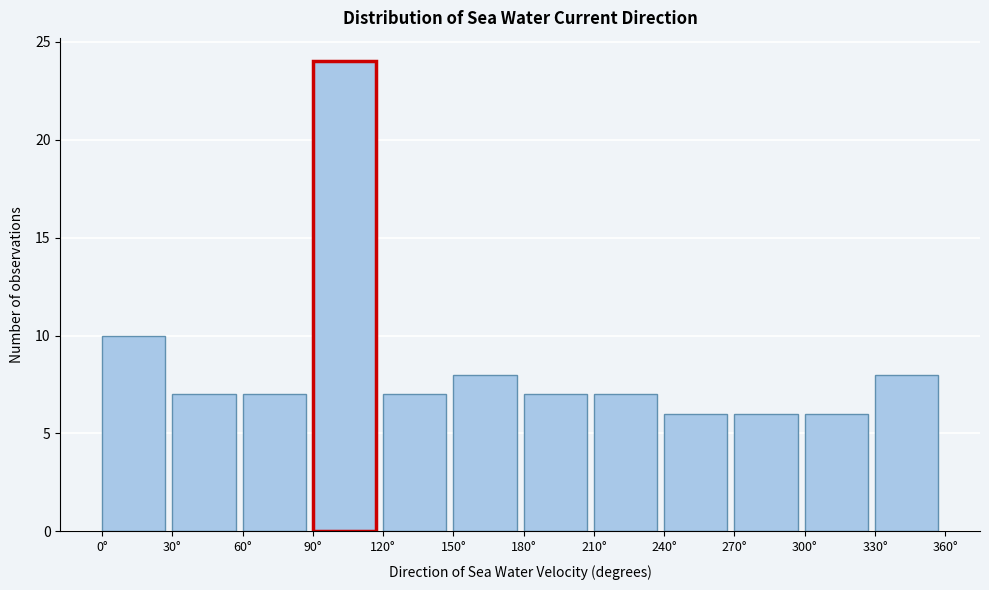

Reading left to right, transcribe this chart: for each bar, give the range it covers on the x-axis and its height. The values are not printed on the chart, so give them approximately, as read against the axis.

0 to 30: 10
30 to 60: 7
60 to 90: 7
90 to 120: 24
120 to 150: 7
150 to 180: 8
180 to 210: 7
210 to 240: 7
240 to 270: 6
270 to 300: 6
300 to 330: 6
330 to 360: 8